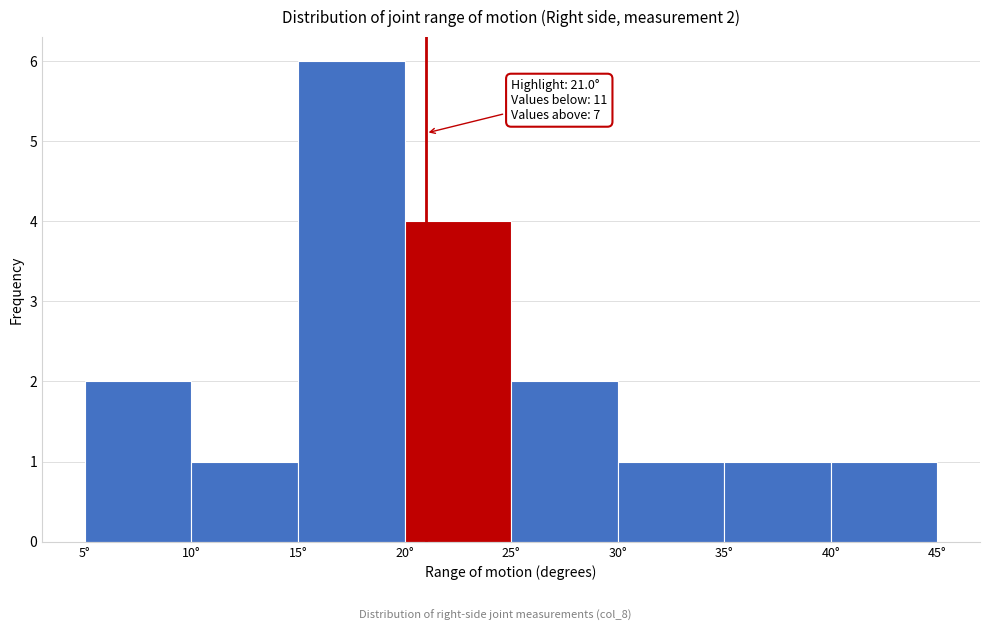

Over which range of the x-axis is the bar tallest?

15 to 20